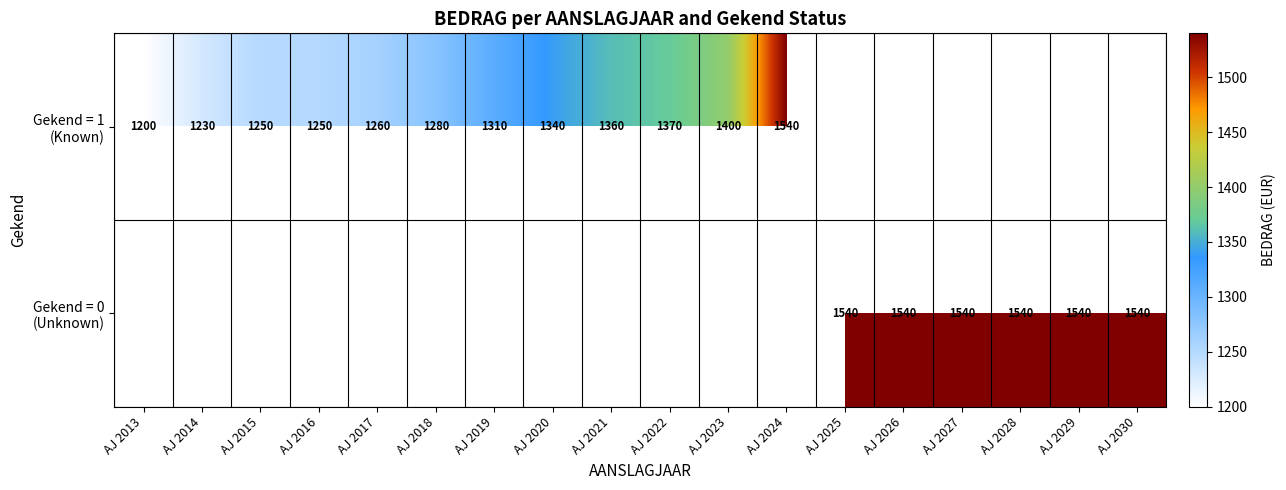

List the series in order of their overall mean, lowest first.

Gekend = 1 (Known), Gekend = 0 (Unknown)